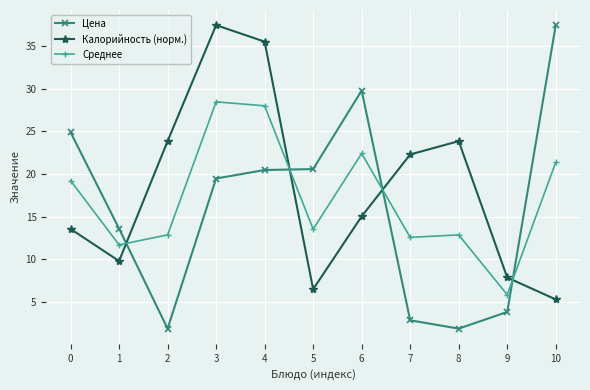

What is the sum of all Калорийность (норм.) values?

201.0